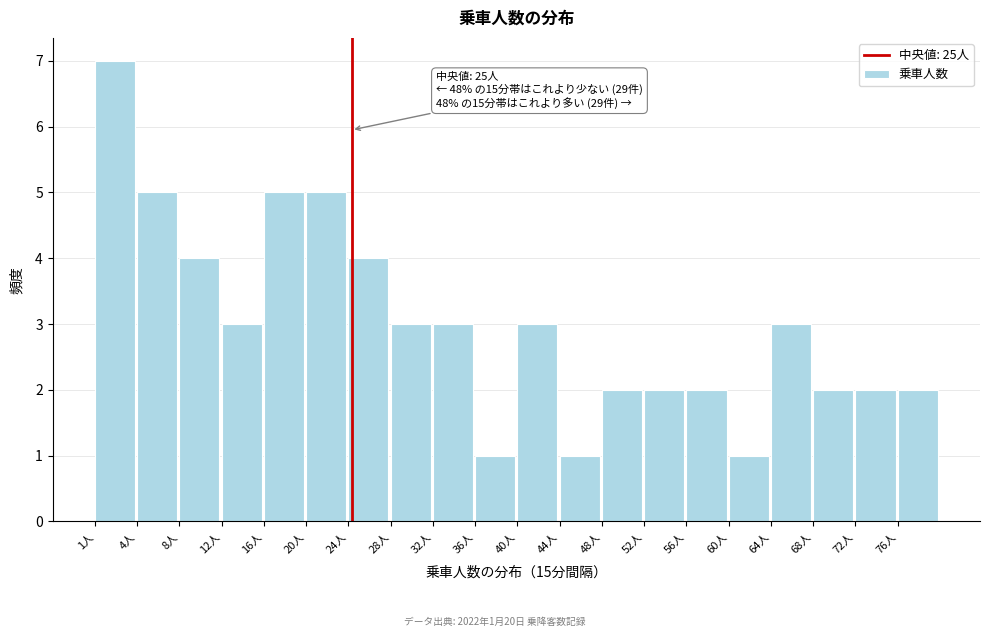

Reading left to right, transcribe all the data shown in this chart.

7	5	4	3	5	5	4	3	3	1	3	1	2	2	2	1	3	2	2	2